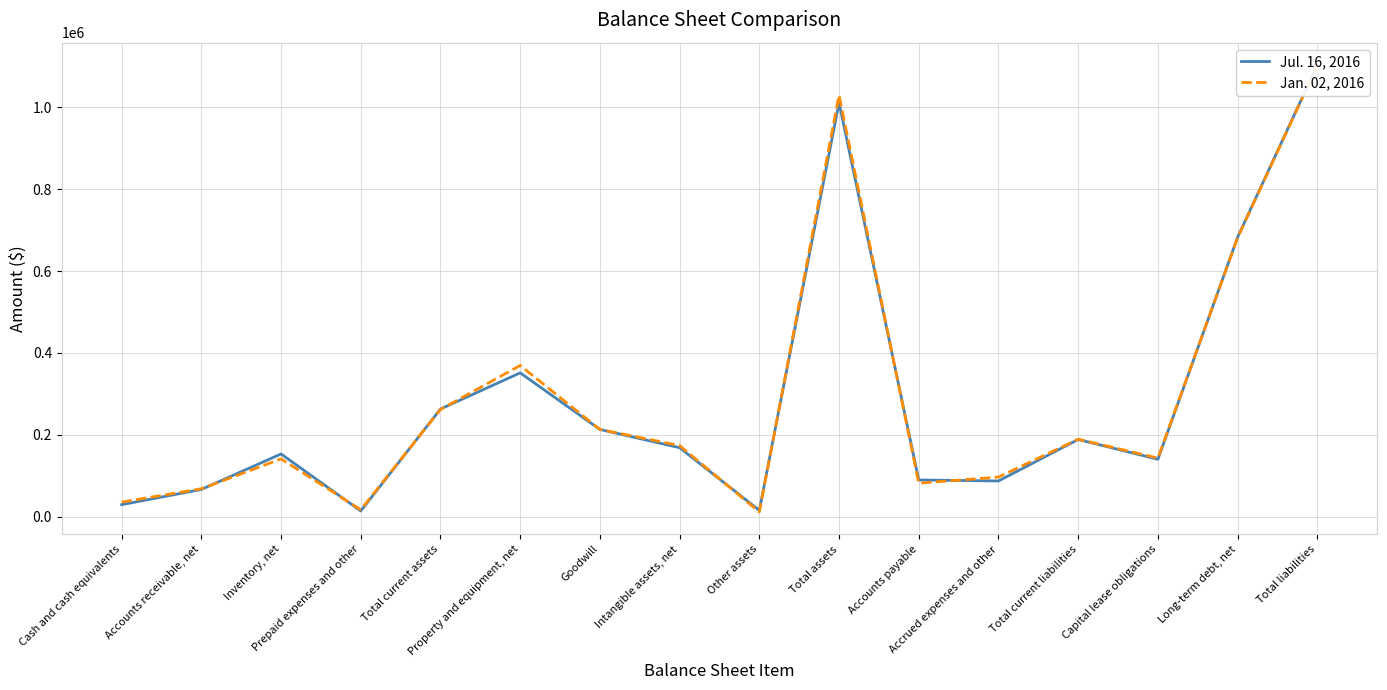

Is it true that Jan. 02, 2016 equals 16857 at Prepaid expenses and other?

True